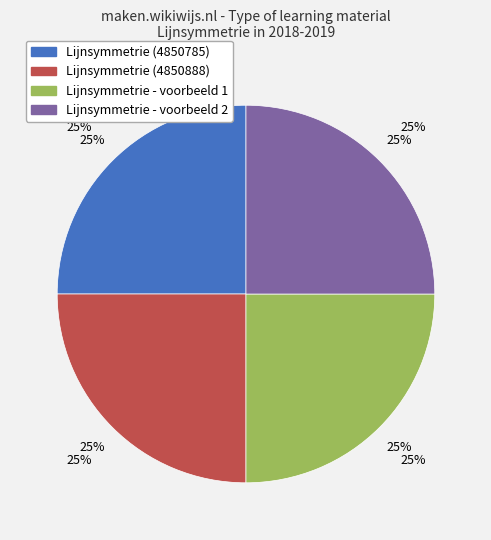

What is the total percentage of Lijnsymmetrie (4850785) and Lijnsymmetrie - voorbeeld 2?

50.0%